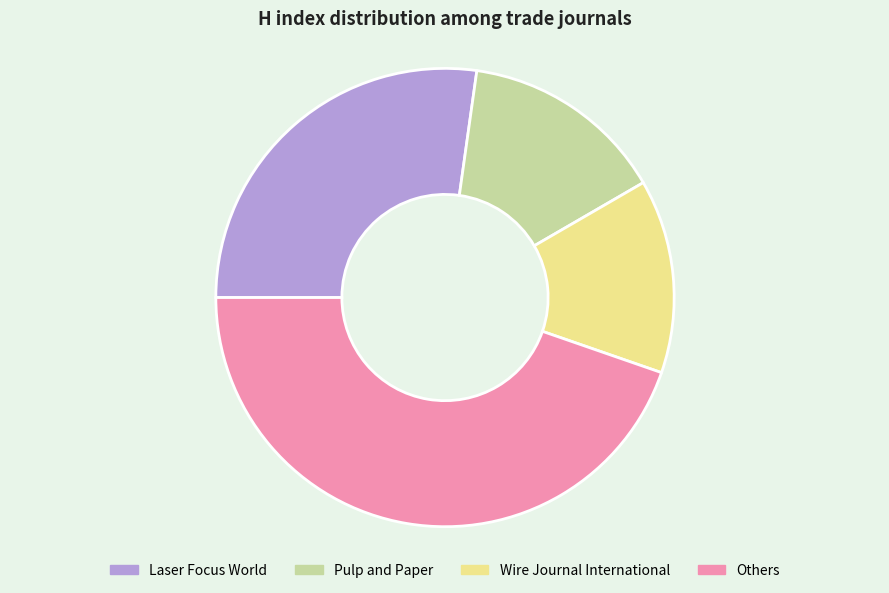

Which category has the smallest portion of the pie?

Wire Journal International